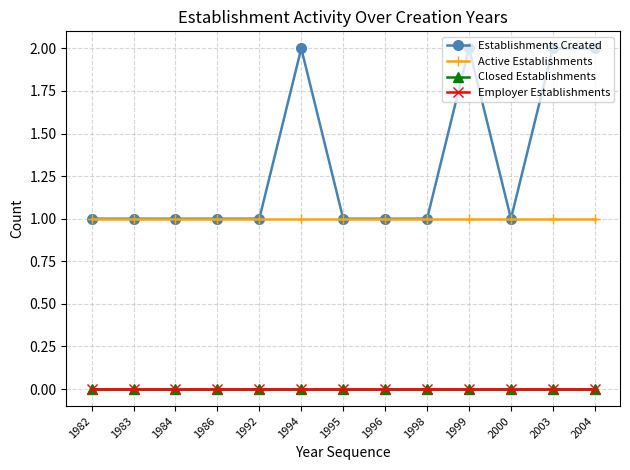

True or false: Closed Establishments and Active Establishments cross at least once.

False